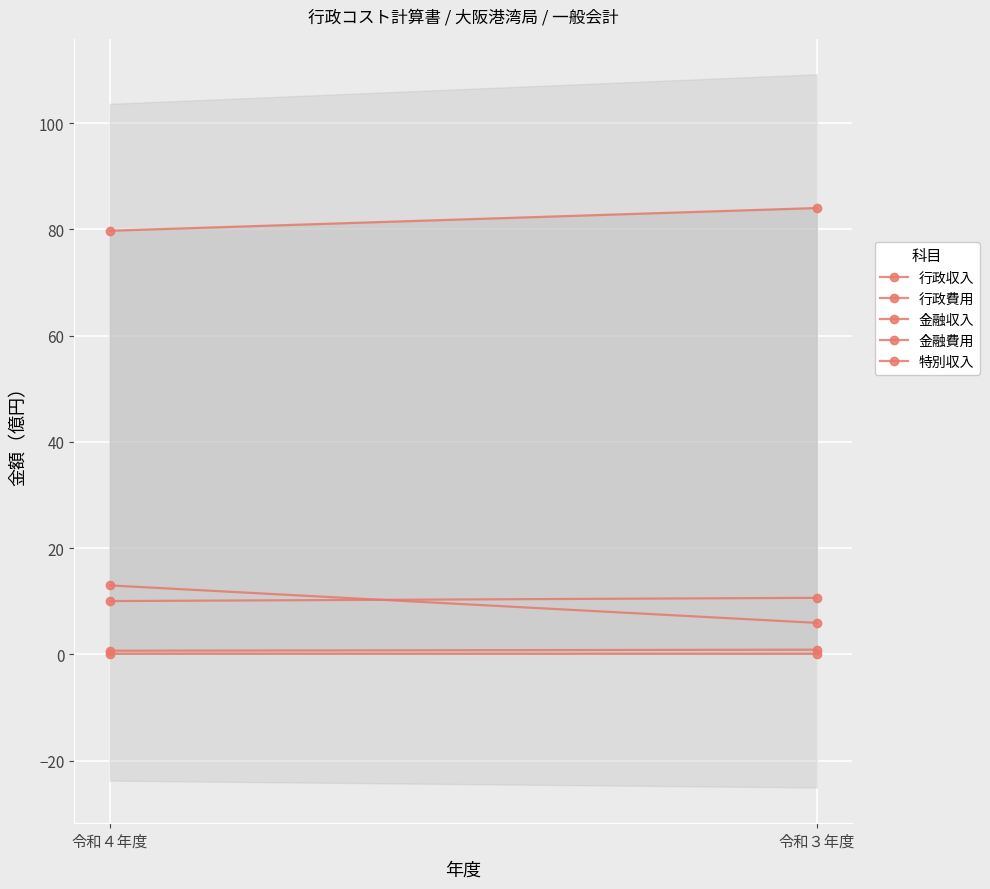

At which category does the chart reach its peak across all series?

令和３年度